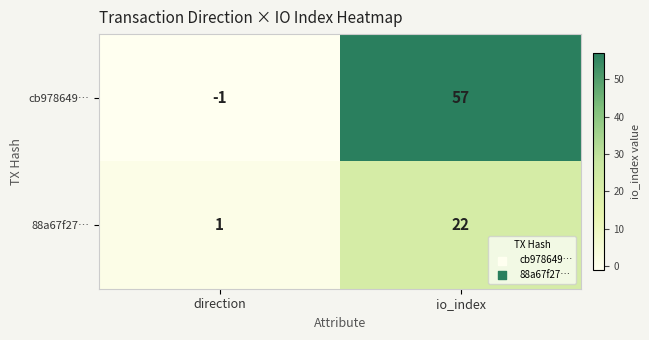

The value of cb978649… at io_index is 57. True or false?

True